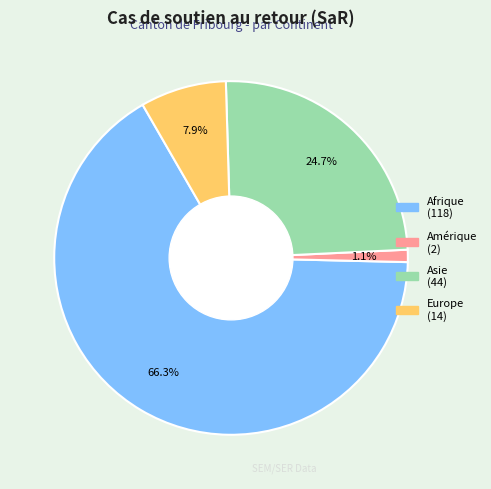

Does any single category account for the majority?

Yes